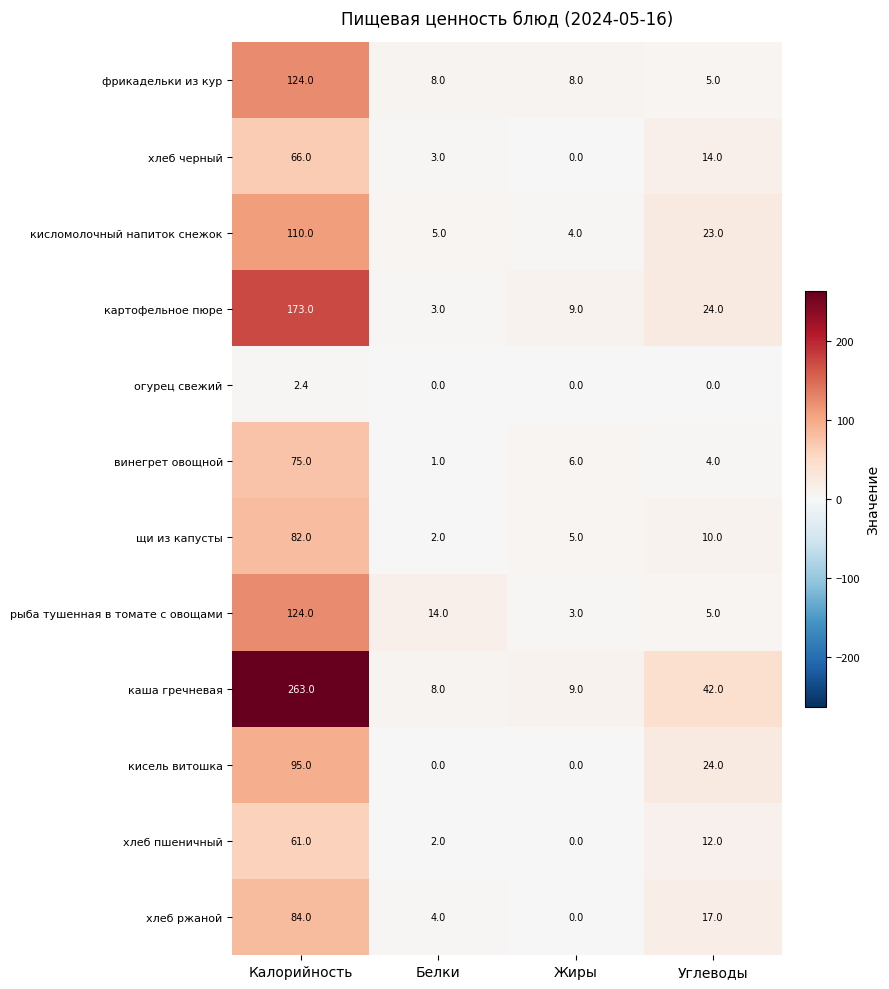

The картофельное пюре series shows 11.8 at Жиры. True or false?

False